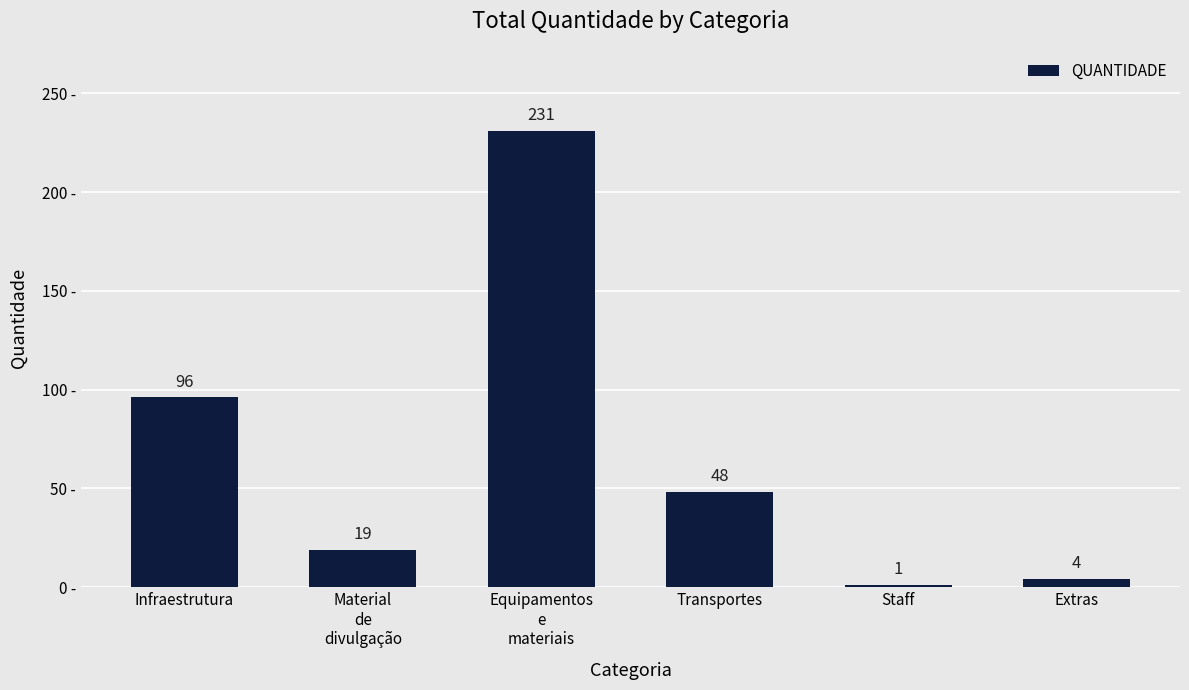

What is the change in value from Equipamentos
e
materiais to Extras?

-227